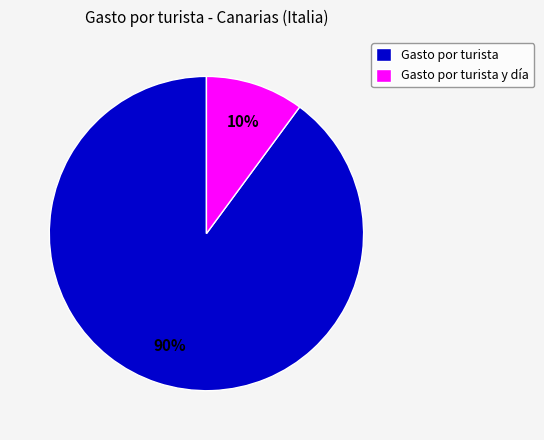

Count the number of slices in the pie.

2